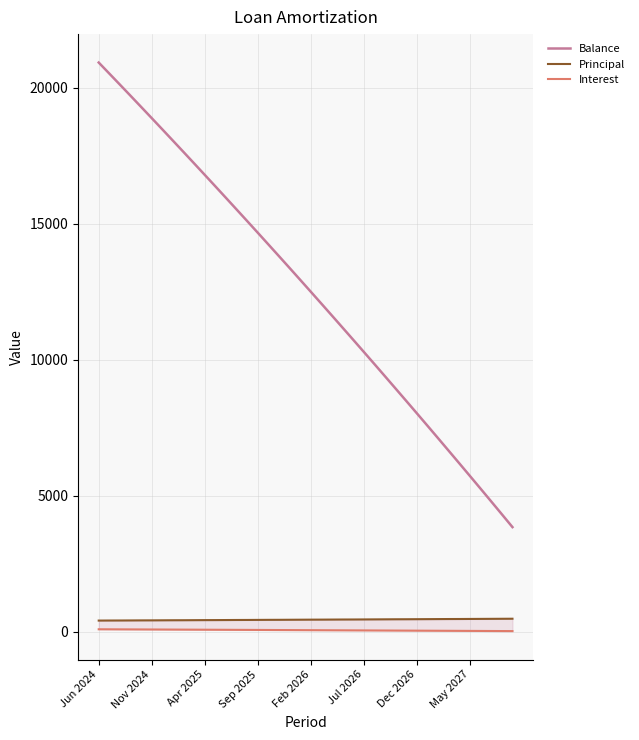

Rank the series by their maximum value, from lowest to highest.

Interest, Principal, Balance